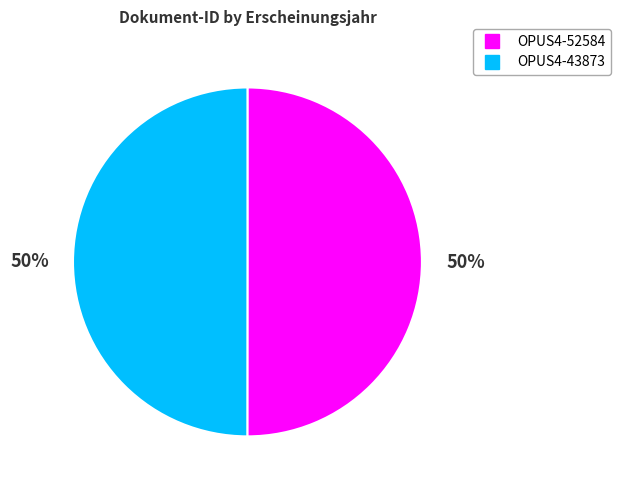

Is it true that OPUS4-52584 is 50% of the pie?

True